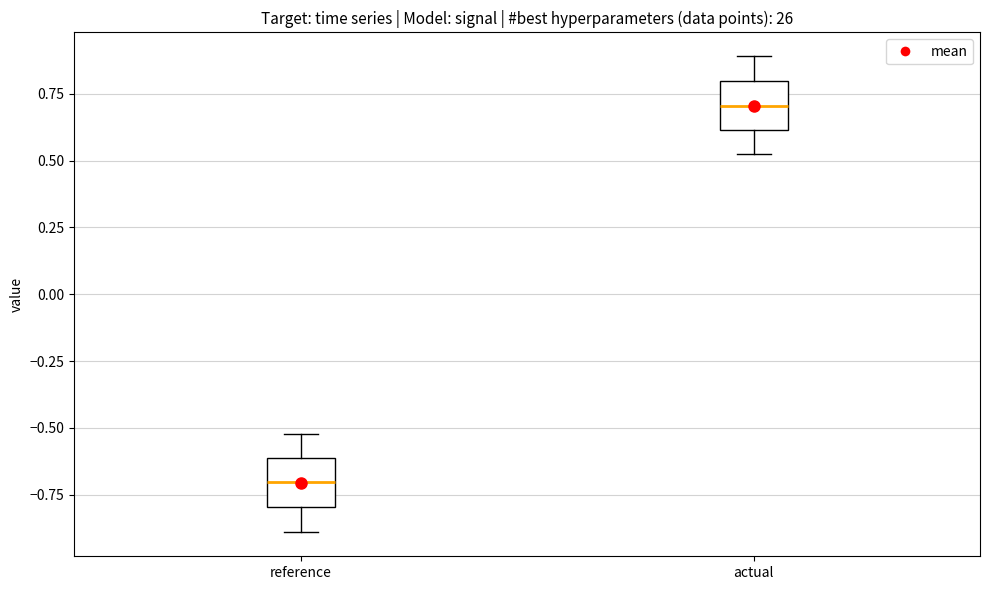

Which box has the highest median line?

actual